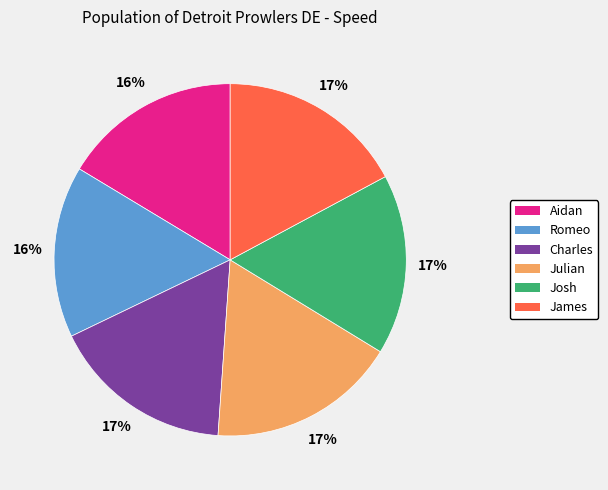

Combined, do Romeo and Aidan account for over 50%?

No